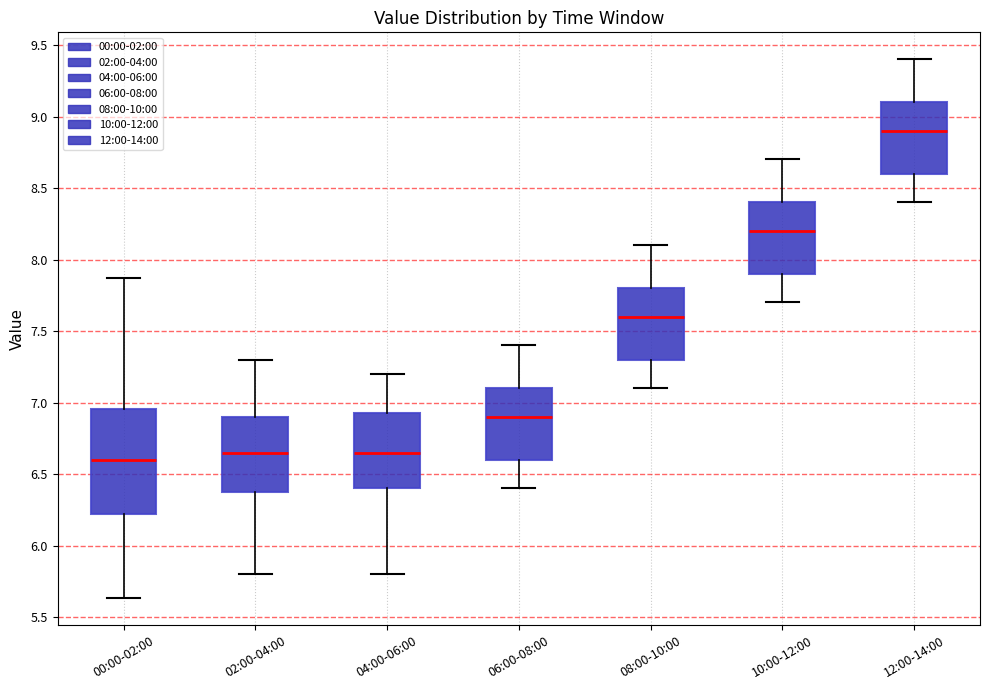

Where does the median line of the box for 06:00-08:00 sit on the y-axis? The values are not printed on the chart, so give them approximately, as read against the axis.

6.90